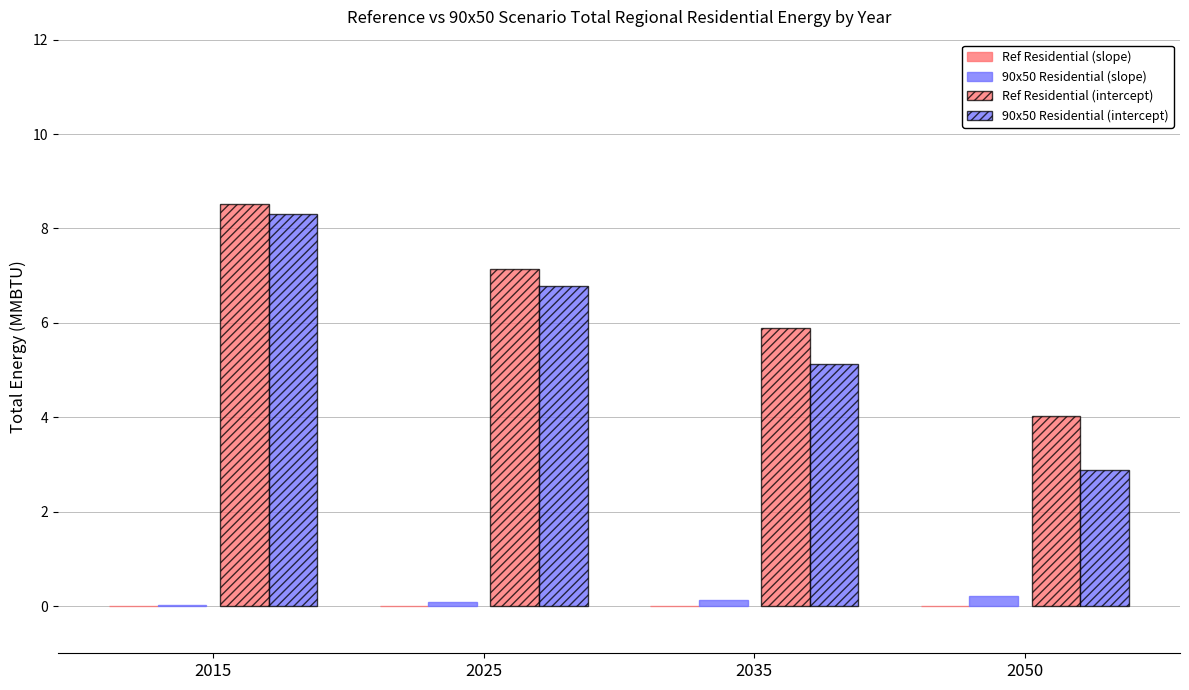

Are the bars grouped side by side (vs. stacked)?

Yes